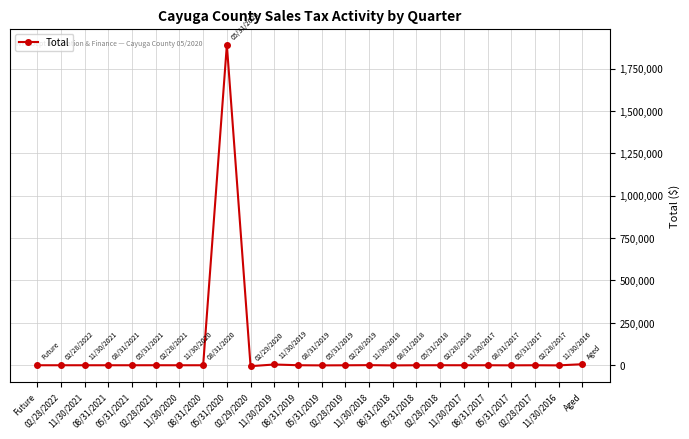

True or false: the data has more than 1 interior local peaks.

True